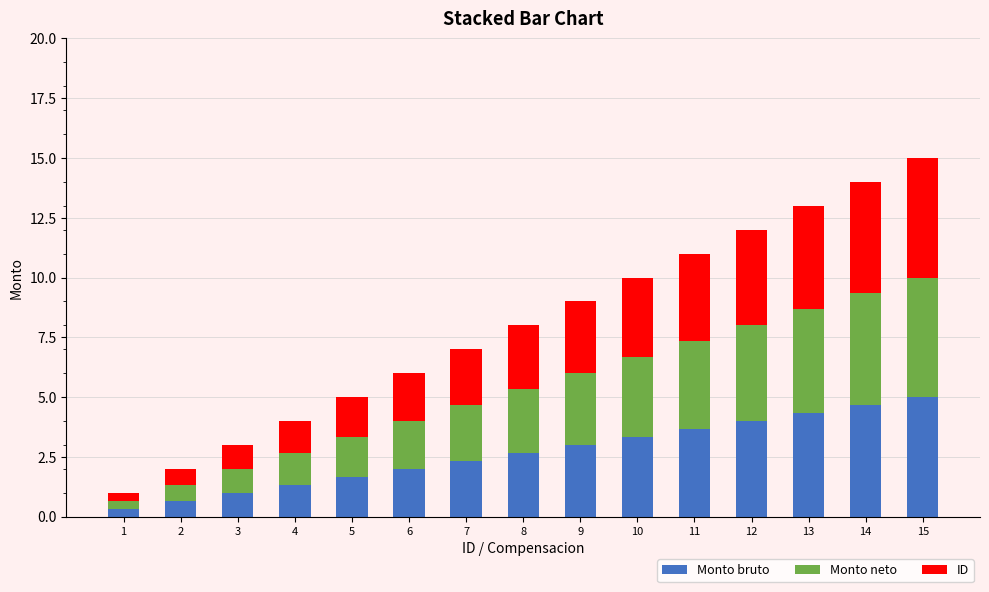

What is the total value across all series at 4?

4.0